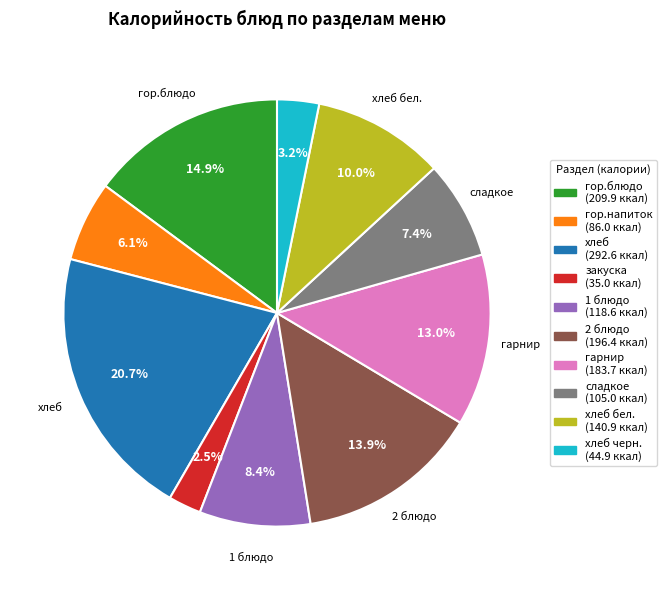

Does any single category account for the majority?

No